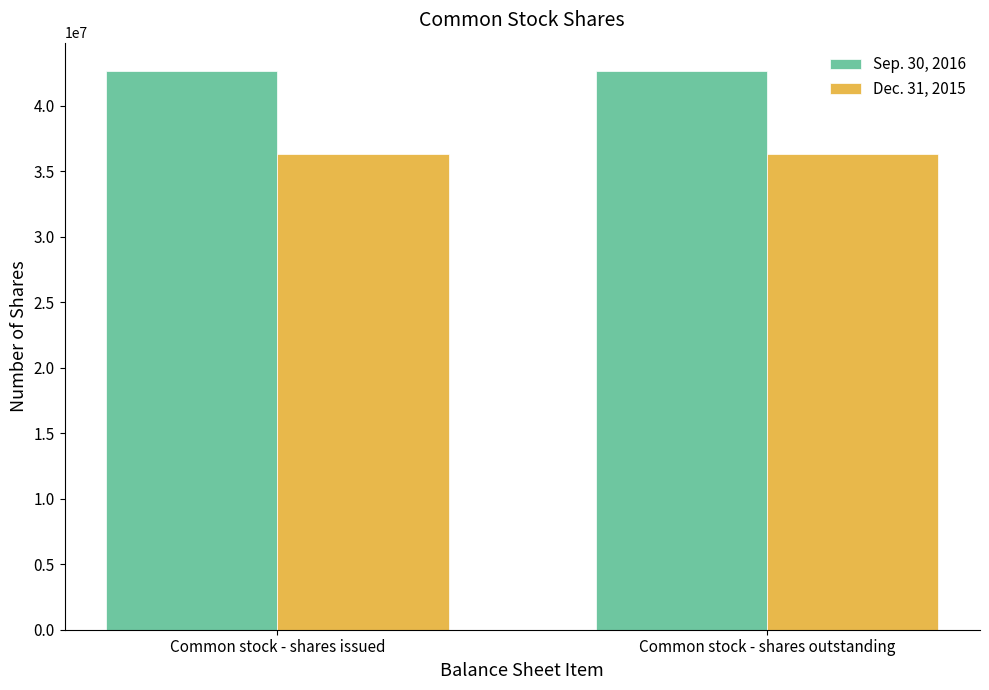

What is the total value across all series at Common stock - shares outstanding?

79014053